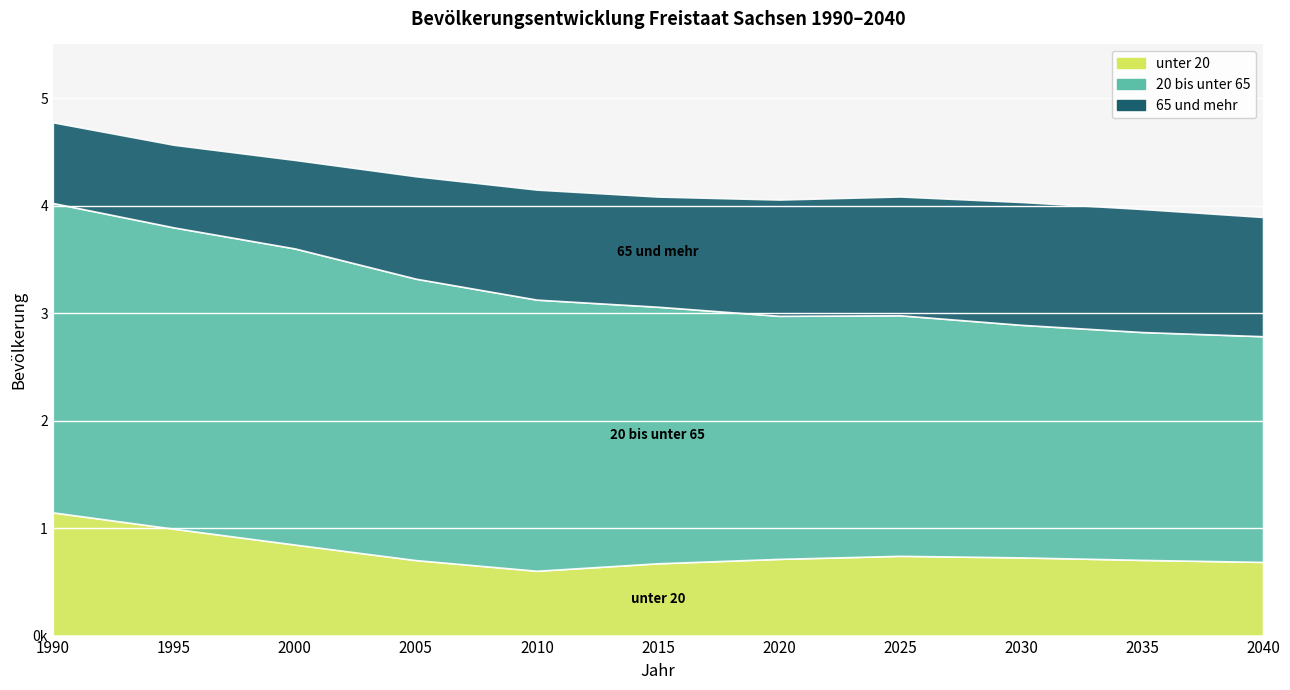

Where is the first local maximum for unter 20?

2025